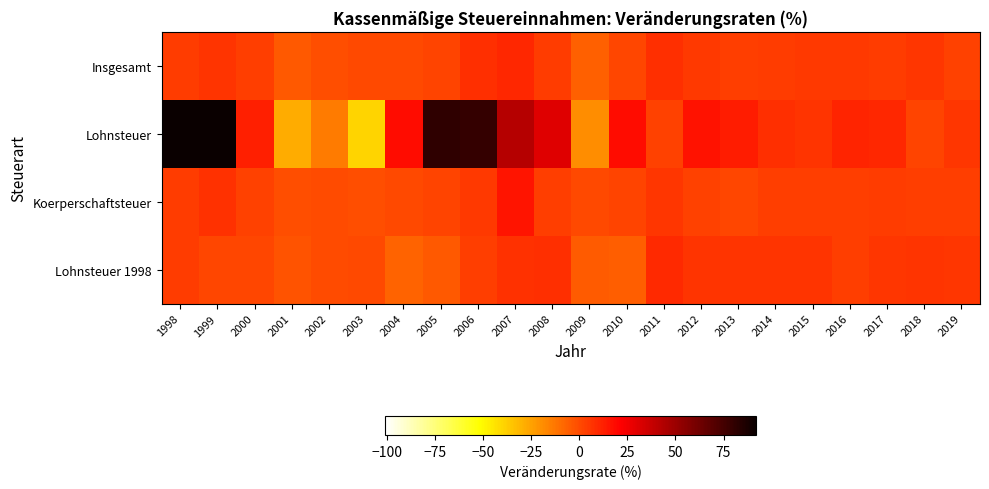

List the series in order of their peak value, lowest first.

Lohnsteuer 1998, Insgesamt, Koerperschaftsteuer, Lohnsteuer